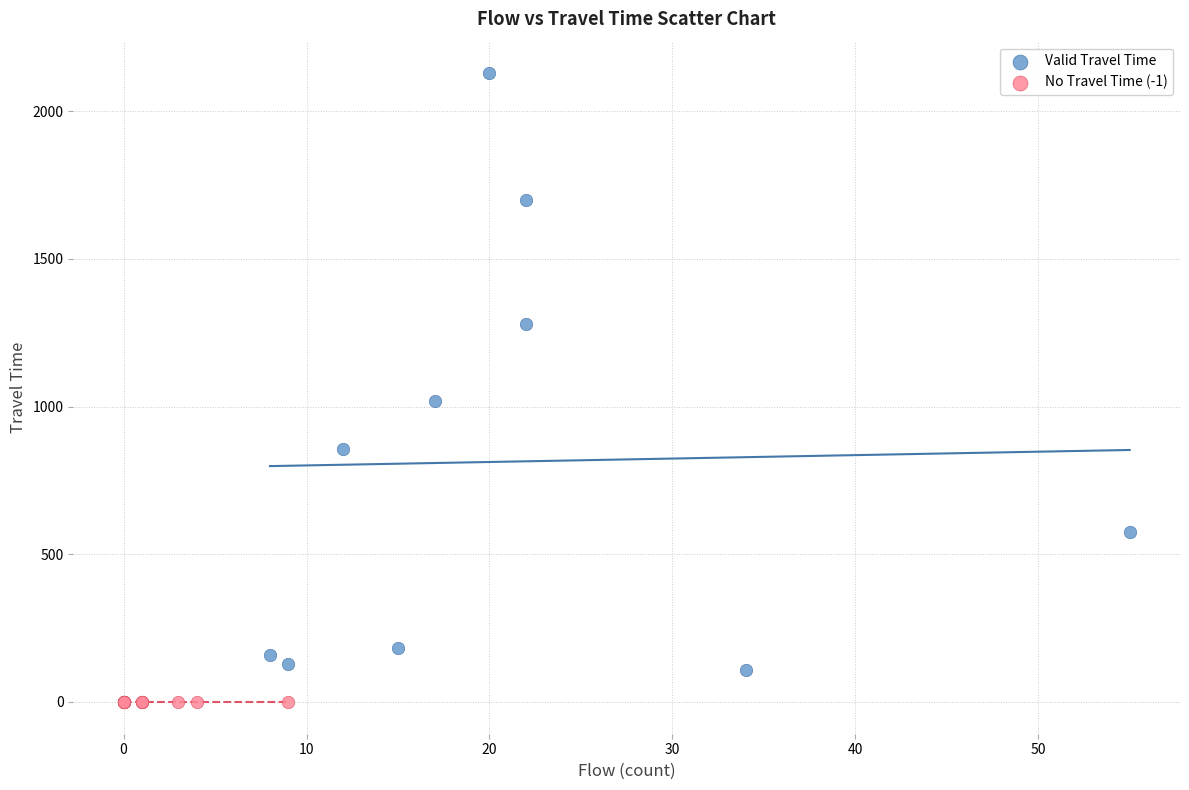

What are all the series names shown in the legend?

Valid Travel Time, No Travel Time (-1)